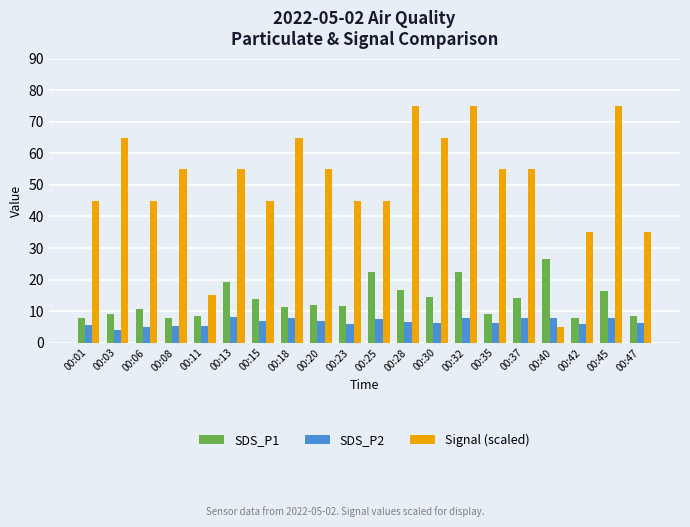

What is the difference between the SDS_P2 values at 00:47 and 00:18?

1.4